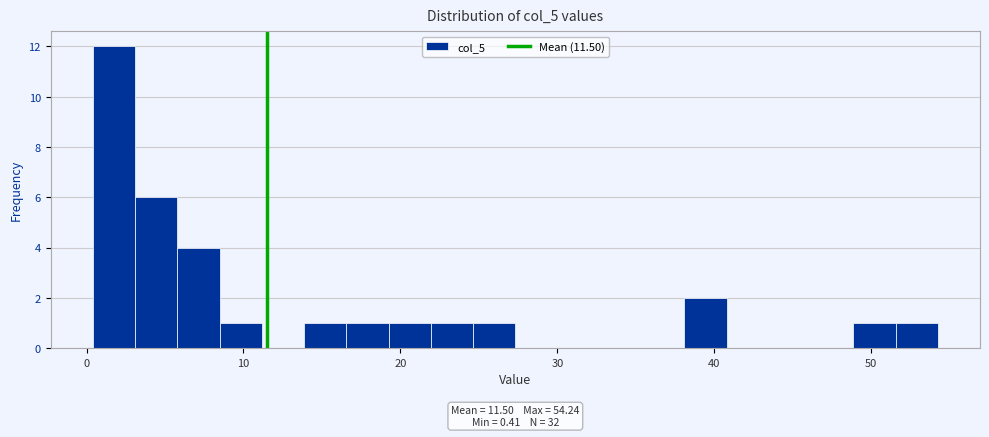

Around what value on the x-axis is the tallest bar? Give the approximate position of its centre, as read against the axis.

2